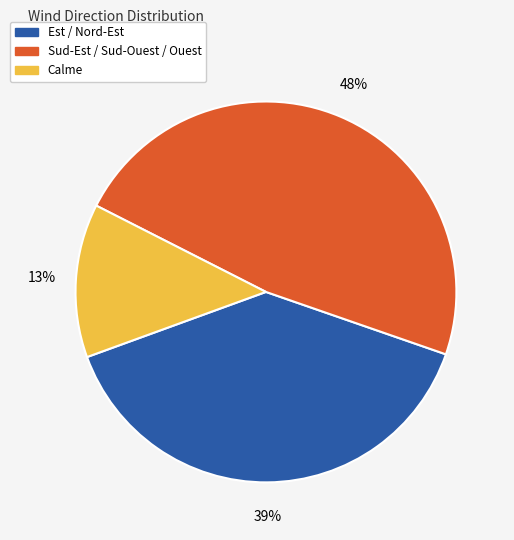

To the nearest percent, what is the average slice percentage?

33%